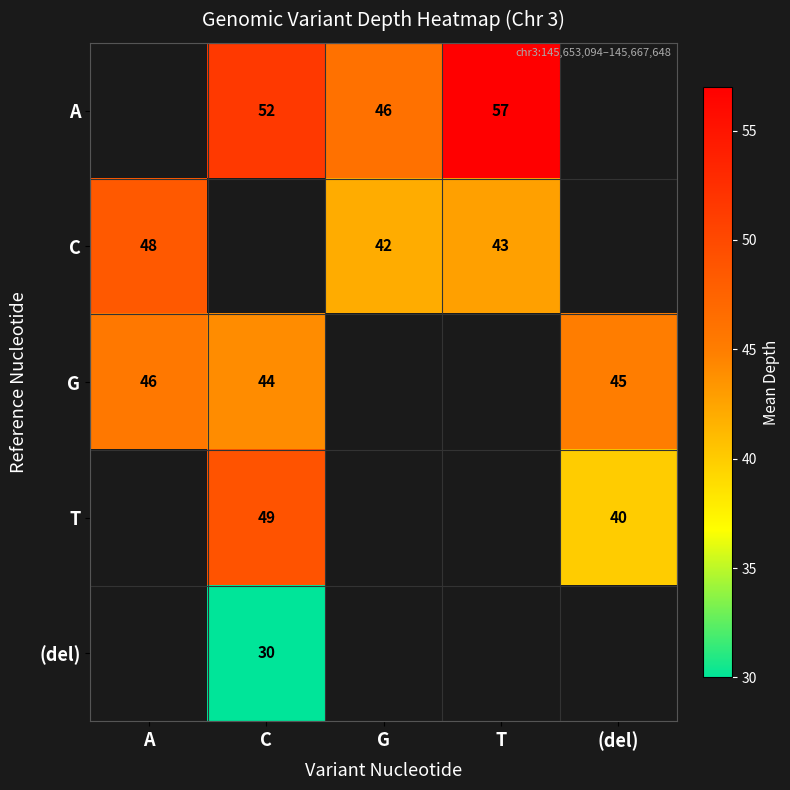

The value of C at G is 42.0. True or false?

True